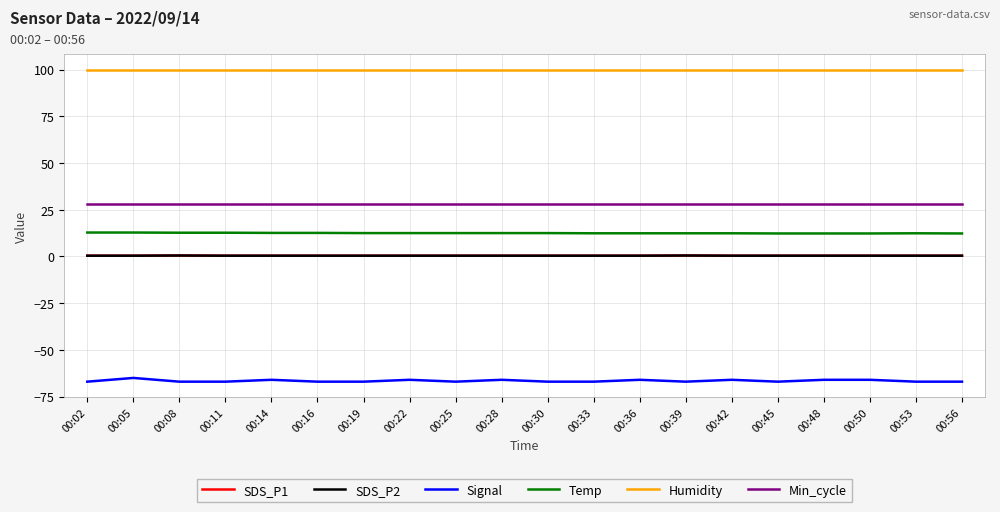

What is the difference between the maximum and minimum values in the SDS_P2 series?

0.1